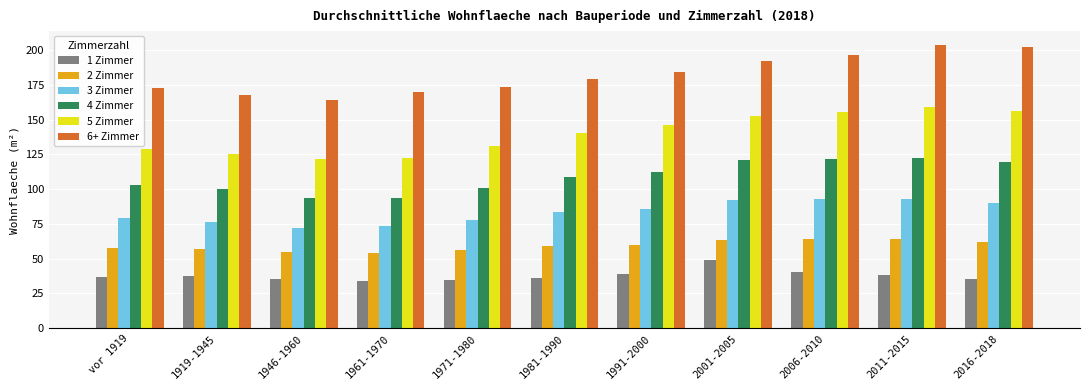

What is the total value across all series at vor 1919?

577.7